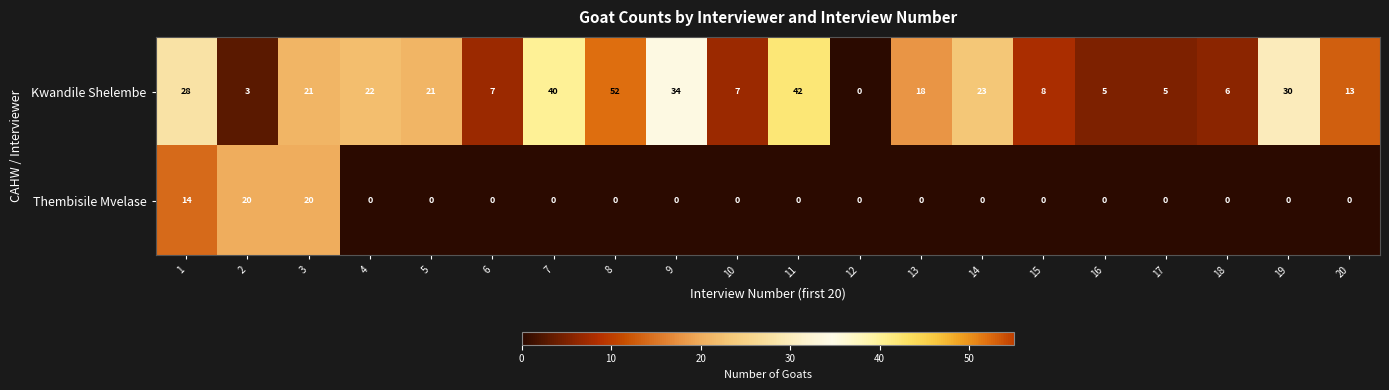

List the series in order of their peak value, lowest first.

Thembisile Mvelase, Kwandile Shelembe